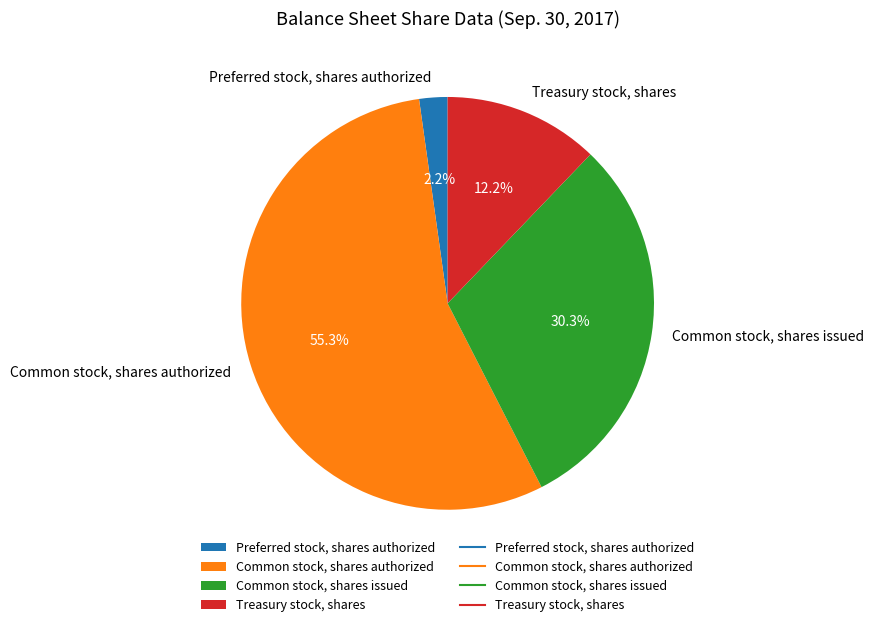

To the nearest percent, what is the difference between the Common stock, shares issued and Treasury stock, shares slice percentages?

18%